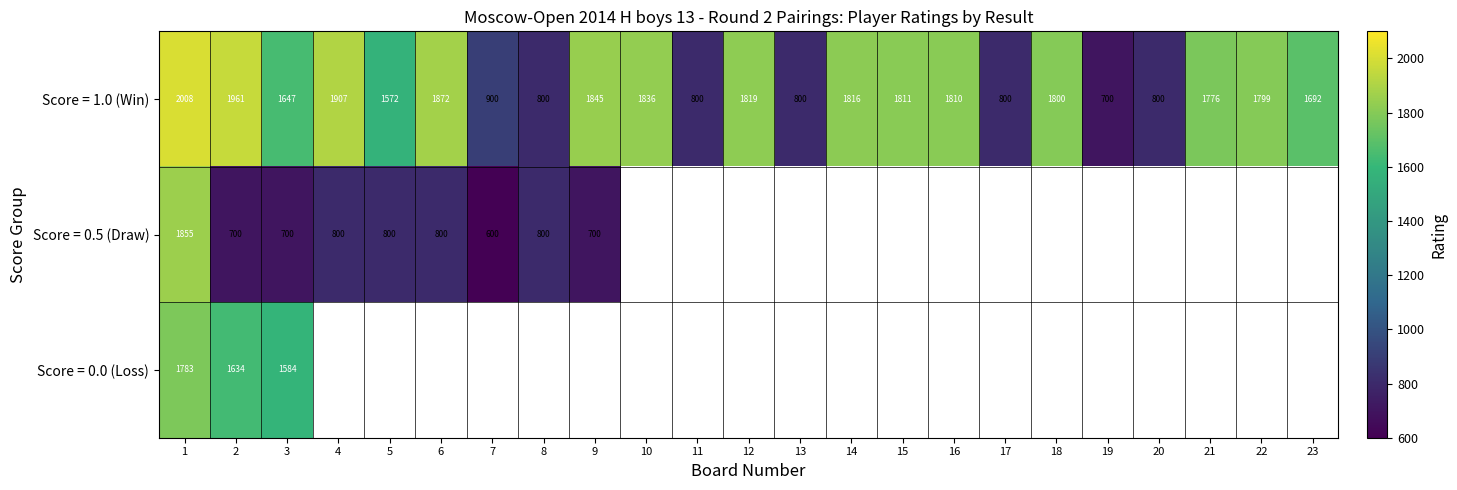

What is the minimum value for Score = 1.0 (Win)?

700